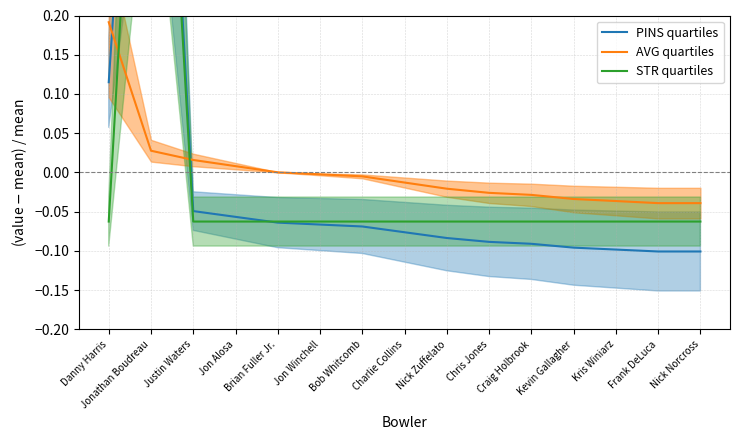

Is it true that AVG quartiles equals -0.0 at Jon Winchell?

True